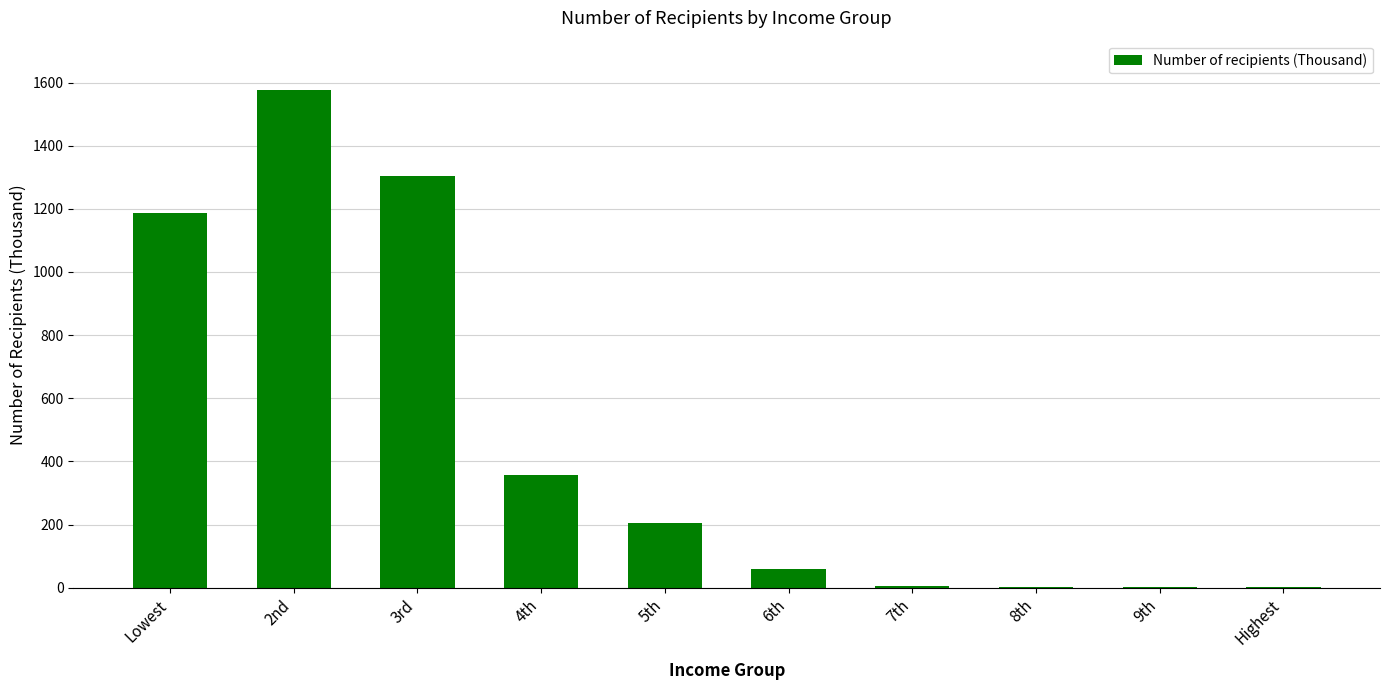

The value at 5th is 204. True or false?

True